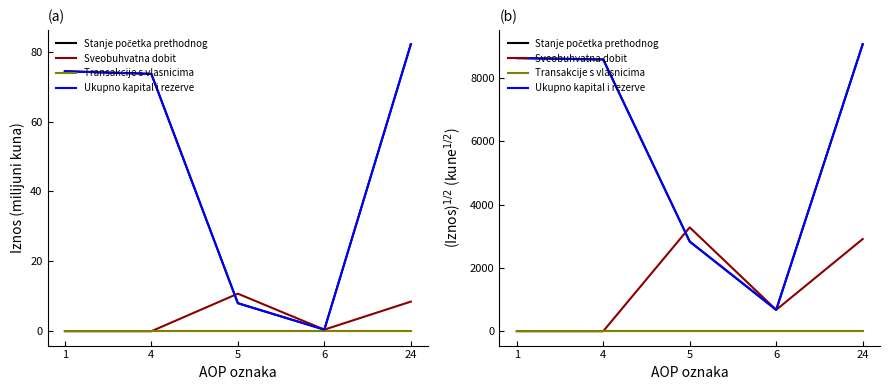

Does the chart display data point markers on the line(s)?

No